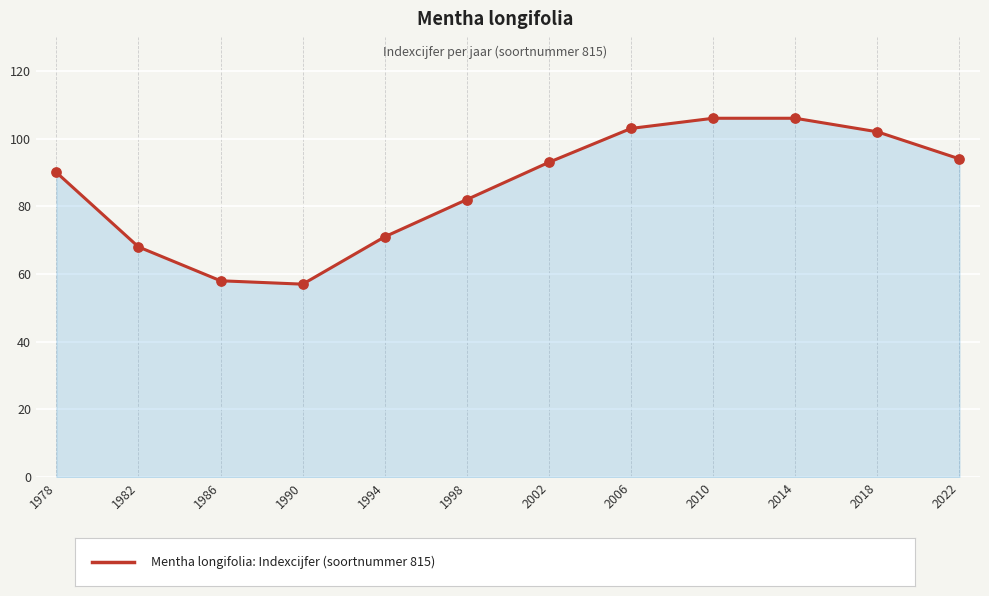

Which has a higher value, 2018 or 2002?

2018